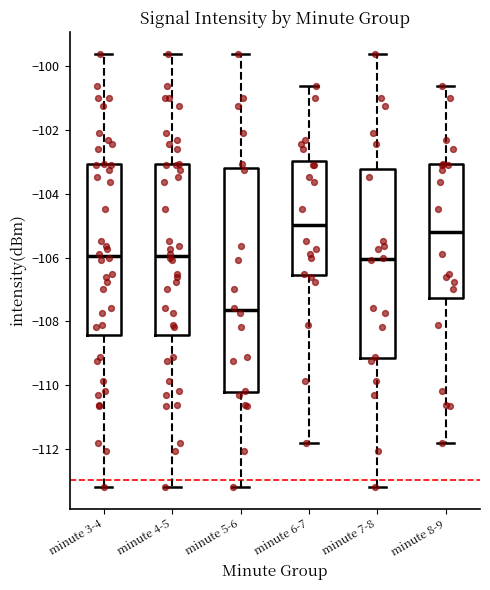

Reading left to right, transcribe this box plot: for each box, give where its median line is, the range the box spans, and where its two whiskers end, as read against the y-axis. The values are not printed on the chart, so give them approximately, as read against the axis.

minute 3-4: median -106.0, box -108.4 to -103.0, whiskers -113.2 to -99.6
minute 4-5: median -106.0, box -108.4 to -103.0, whiskers -113.2 to -99.6
minute 5-6: median -107.6, box -110.2 to -103.2, whiskers -113.2 to -99.6
minute 6-7: median -105.0, box -106.6 to -103.0, whiskers -111.8 to -100.6
minute 7-8: median -106.0, box -109.2 to -103.2, whiskers -113.2 to -99.6
minute 8-9: median -105.2, box -107.2 to -103.0, whiskers -111.8 to -100.6